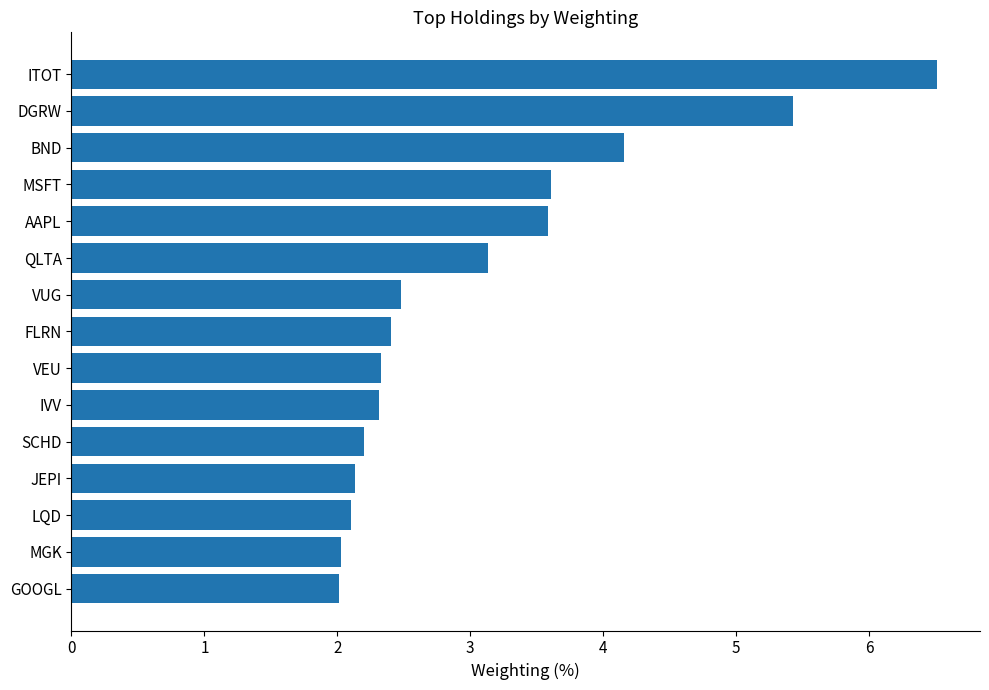

At which label is the value closest to 4?

BND